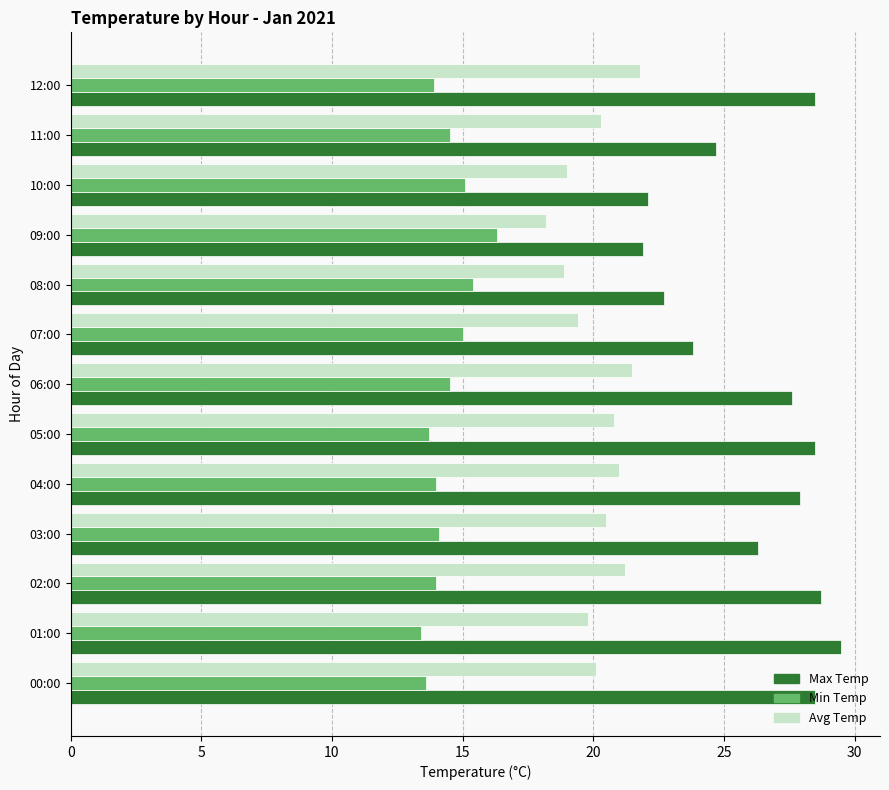

Rank the series by their maximum value, from lowest to highest.

Min Temp, Avg Temp, Max Temp